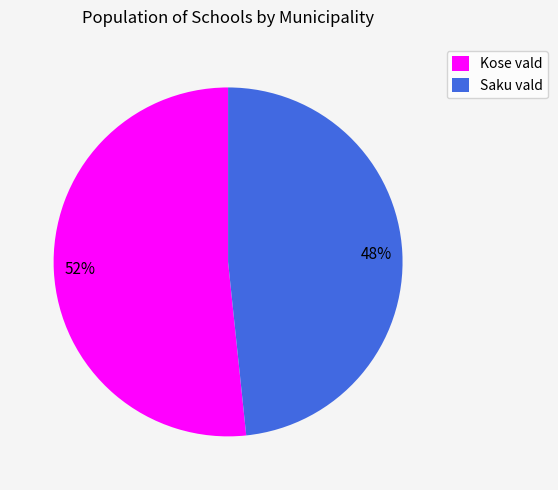

To the nearest percent, what percentage of the pie is Kose vald?

52%